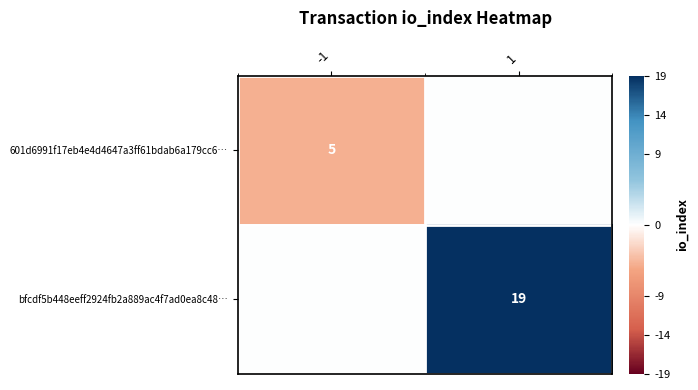

Is it true that bfcdf5b448eeff2924fb2a889ac4f7ad0ea8c48… equals 5 at 1?

False